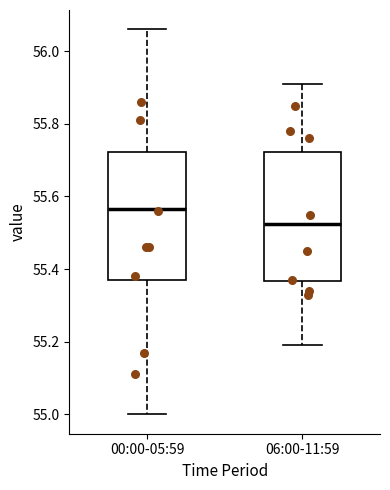

Reading left to right, transcribe this box plot: for each box, give where its median line is, the range the box spans, and where its two whiskers end, as read against the y-axis. The values are not printed on the chart, so give them approximately, as read against the axis.

00:00-05:59: median 55.56, box 55.38 to 55.72, whiskers 55.00 to 56.06
06:00-11:59: median 55.52, box 55.36 to 55.72, whiskers 55.20 to 55.92